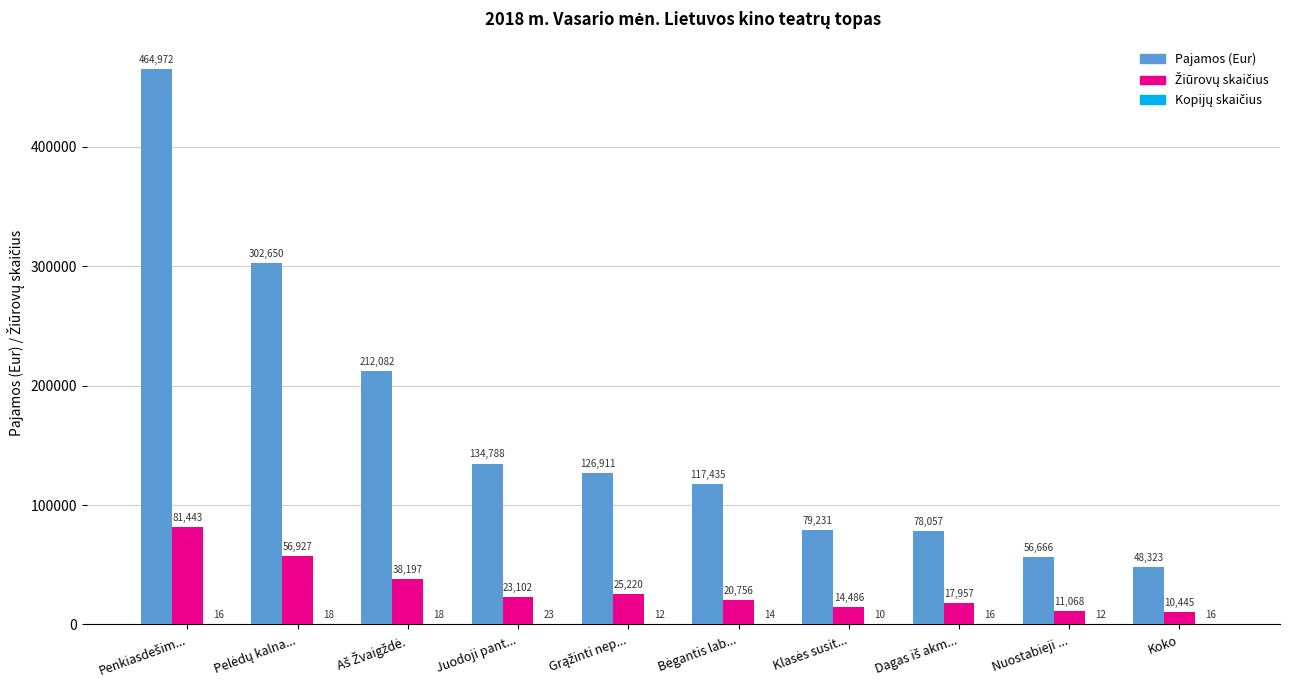

Which series has the largest total across all categories?

Pajamos (Eur)